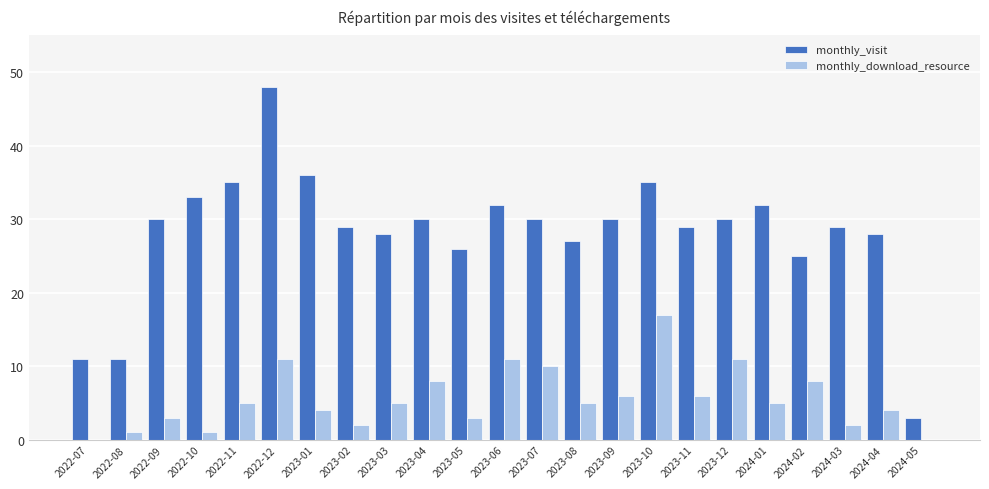

Reading right to left, what are all the values shown in this chart?

monthly_visit: 3	28	29	25	32	30	29	35	30	27	30	32	26	30	28	29	36	48	35	33	30	11	11
monthly_download_resource: 0	4	2	8	5	11	6	17	6	5	10	11	3	8	5	2	4	11	5	1	3	1	0